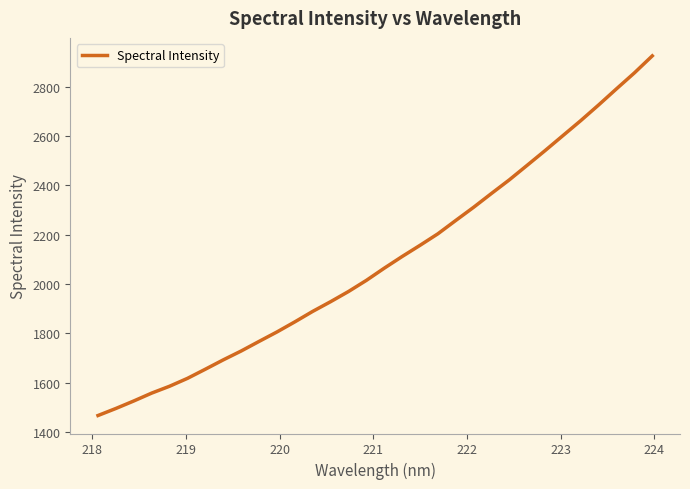

What is the difference between the maximum and minimum values?

1458.7